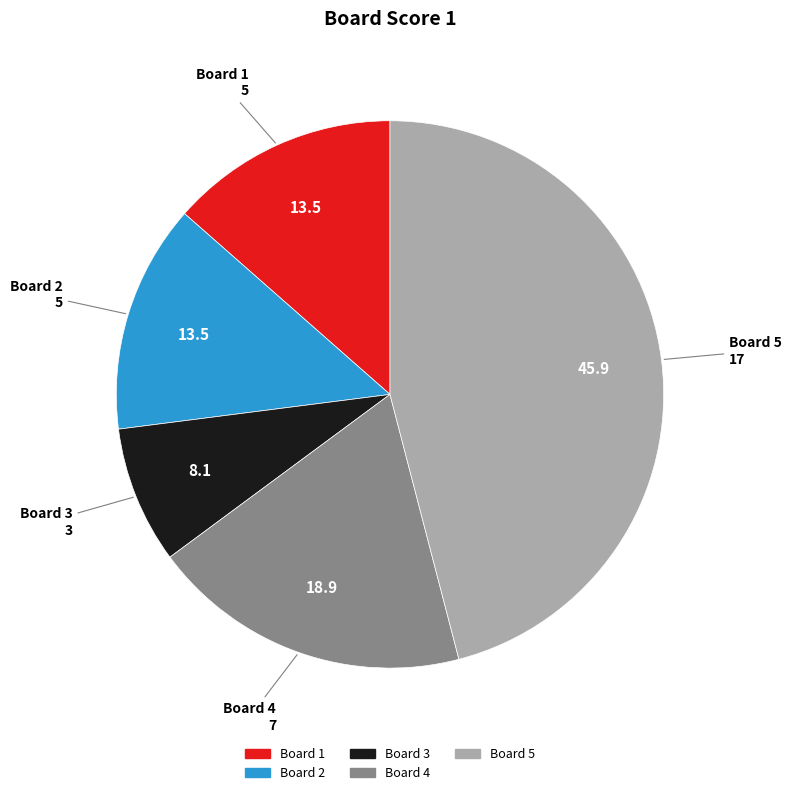

Is there a majority slice in this chart?

No